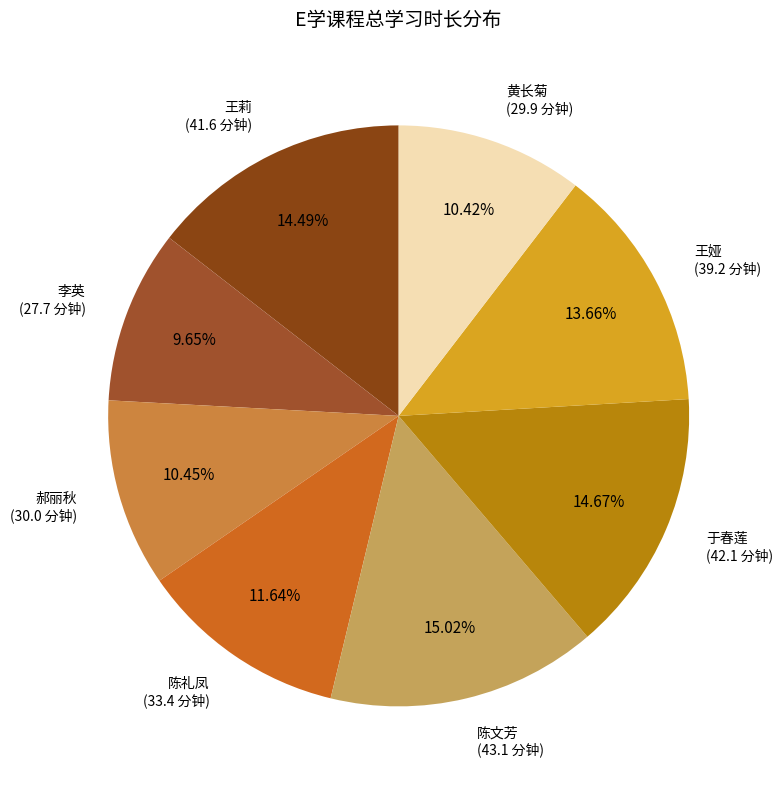

Rank the categories by value from highest to lowest.

陈文芳, 于春莲, 王莉, 王娅, 陈礼凤, 郝丽秋, 黄长菊, 李英